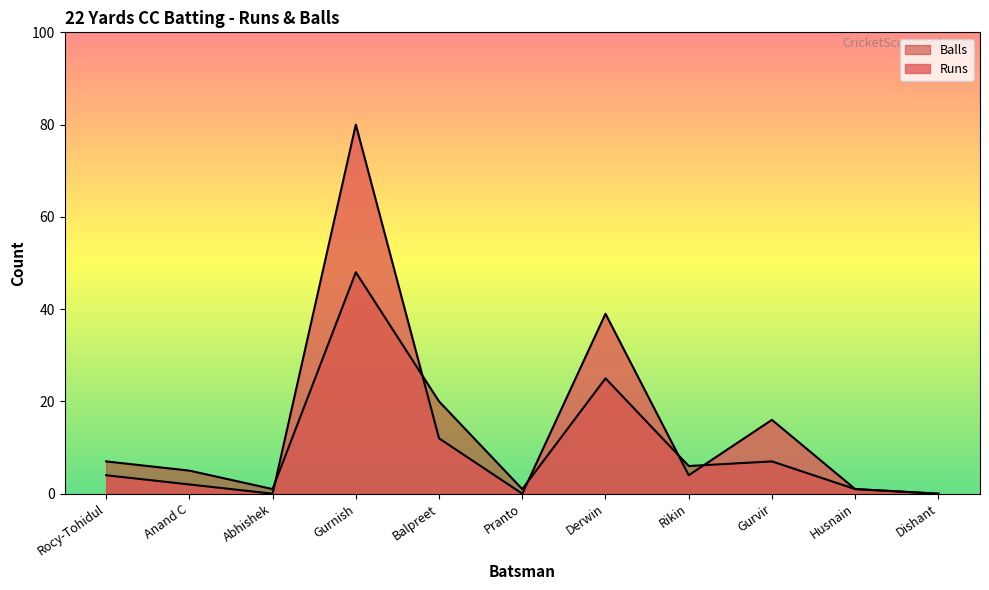

Where do Runs and Balls first cross each other?

Abhishek and Gurnish